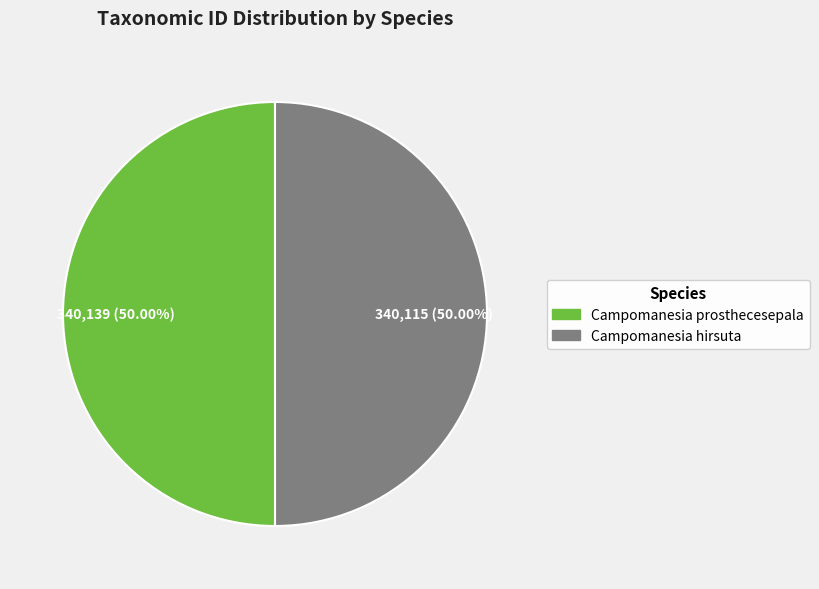

Do Campomanesia prosthecesepala and Campomanesia hirsuta together represent more than half of the pie?

Yes